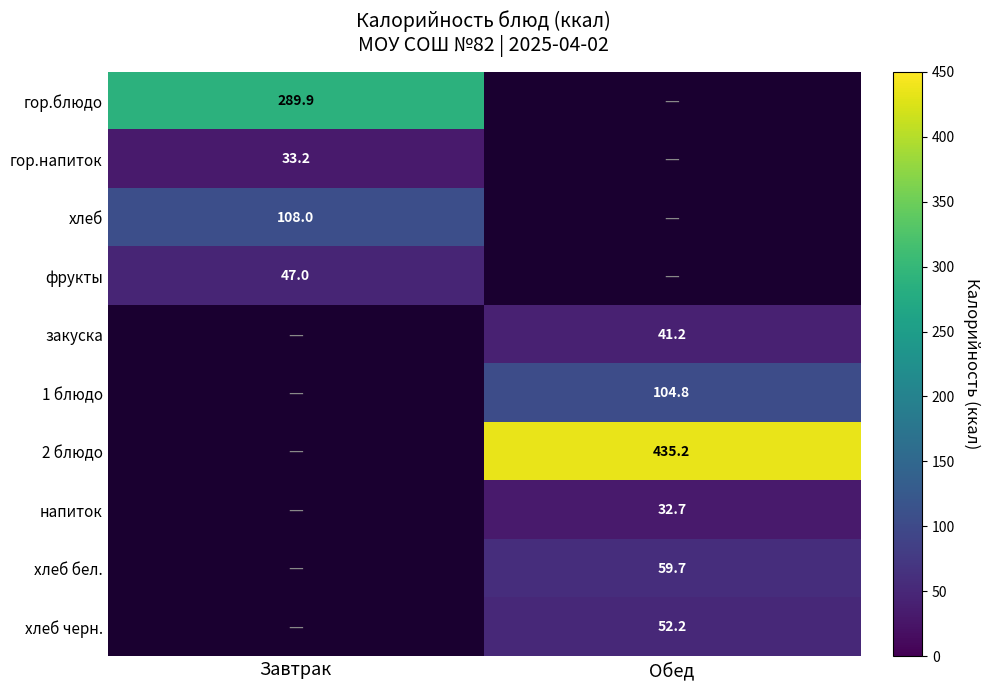

What is the greatest value displayed?

435.2